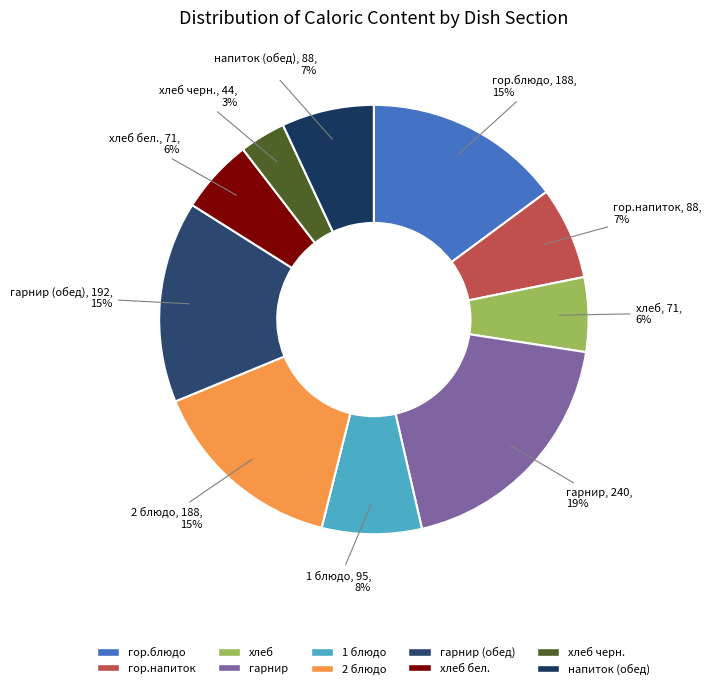

Is it true that напиток (обед) is 7% of the pie?

True